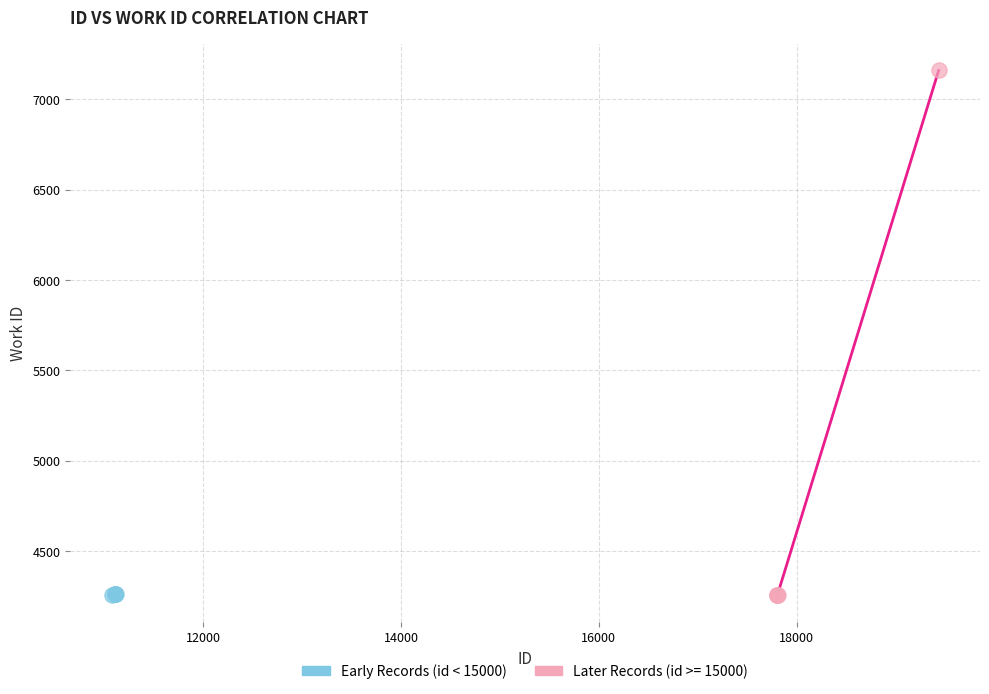

Which series reaches the maximum Y coordinate?

Later Records (id >= 15000)